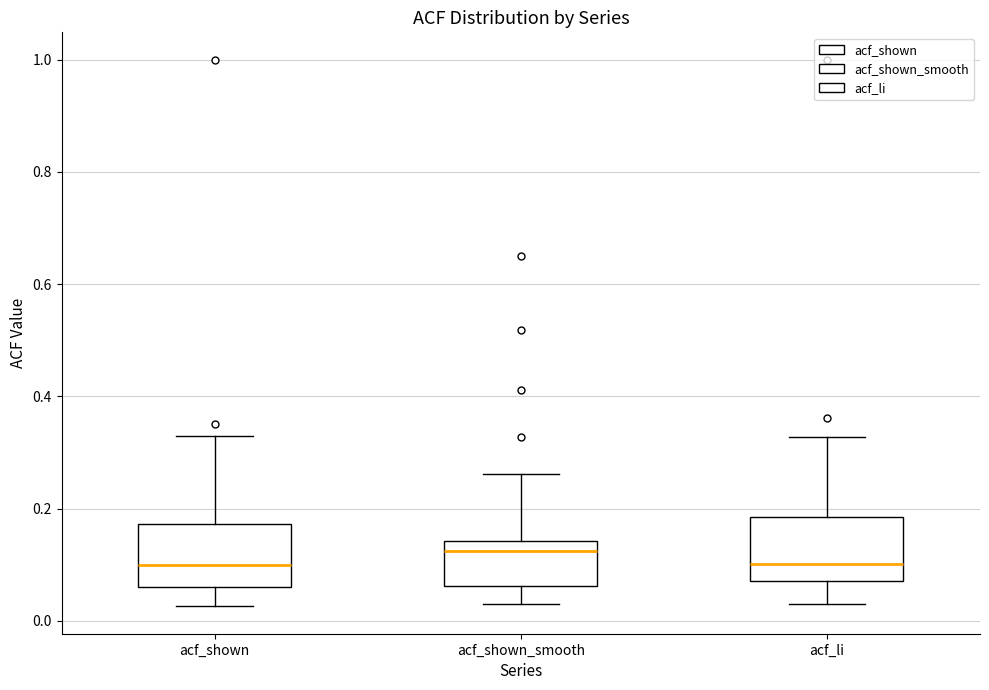

Reading left to right, transcribe this box plot: for each box, give where its median line is, the range the box spans, and where its two whiskers end, as read against the y-axis. The values are not printed on the chart, so give them approximately, as read against the axis.

acf_shown: median 0.10, box 0.06 to 0.18, whiskers 0.02 to 0.32
acf_shown_smooth: median 0.12, box 0.06 to 0.14, whiskers 0.04 to 0.26
acf_li: median 0.10, box 0.08 to 0.18, whiskers 0.04 to 0.32